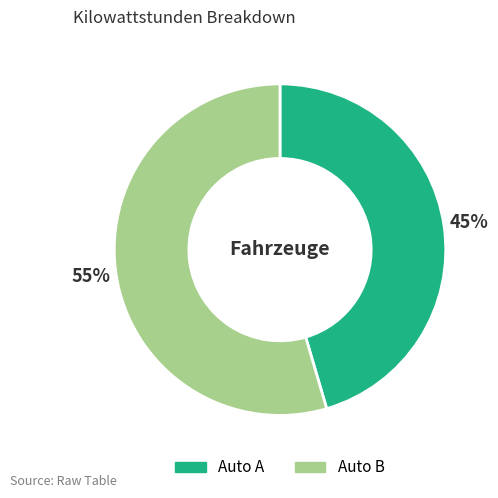

To the nearest percent, what is the combined percentage of Auto A and Auto B?

100%